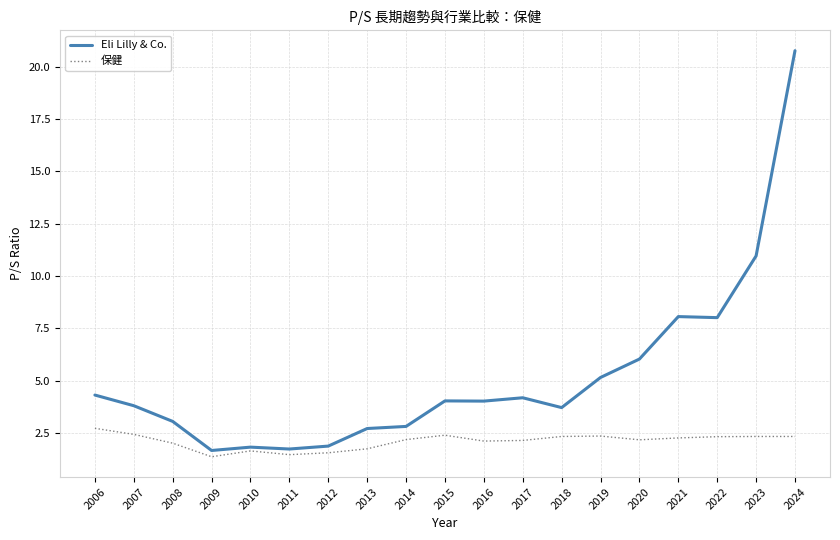

Between 2007 and 2008, which series saw the biggest shift?

Eli Lilly & Co.